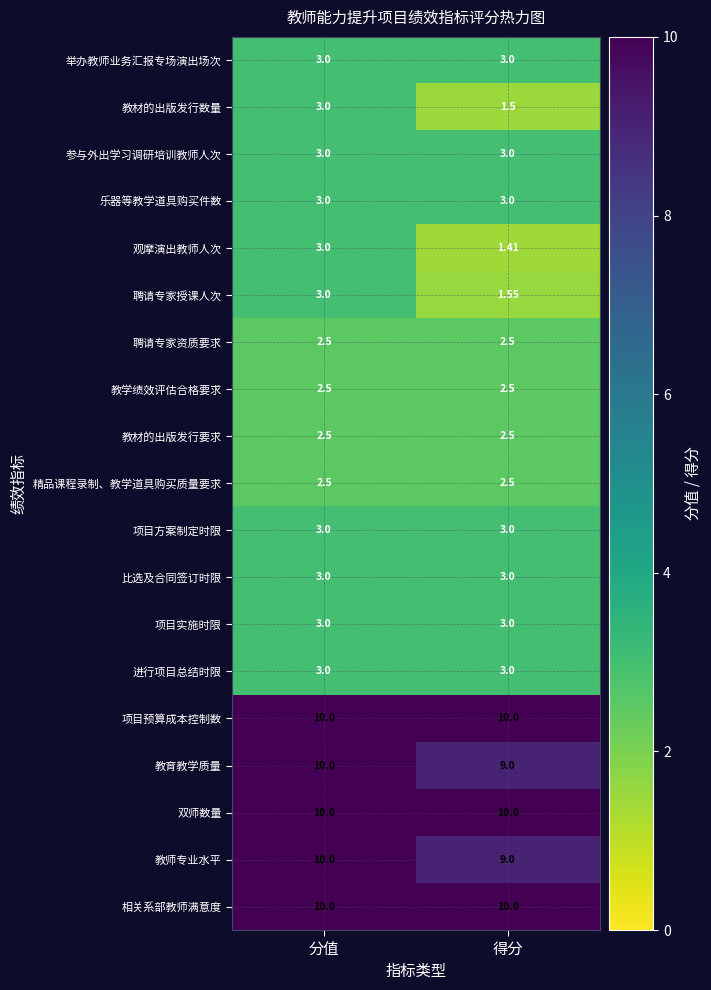

What is the difference between the highest and lowest values at 得分?

8.6